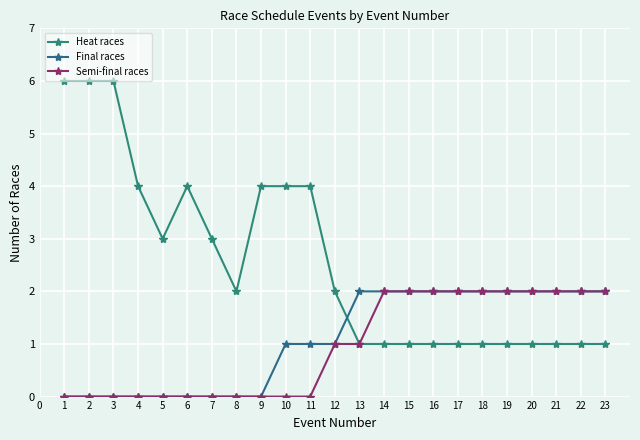

What is the sum of the Heat races values at 8 and 10?

6